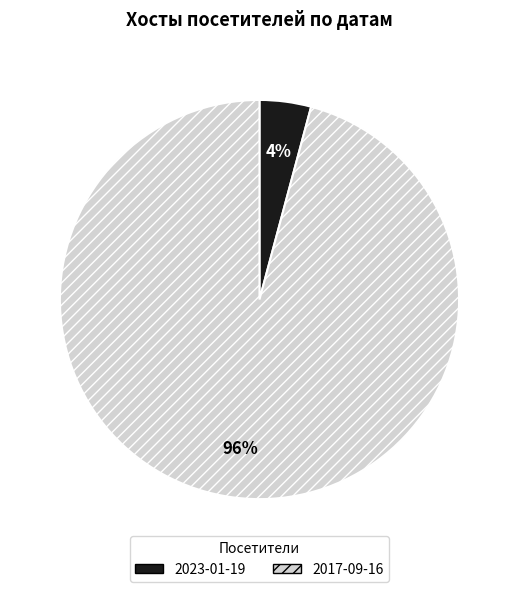

To the nearest percent, what portion does 2017-09-16 represent?

96%